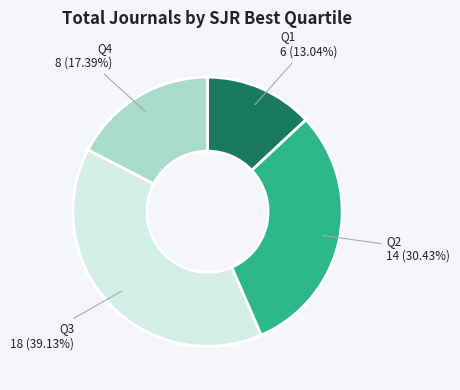

Is it true that Q1 is 13% of the pie?

True